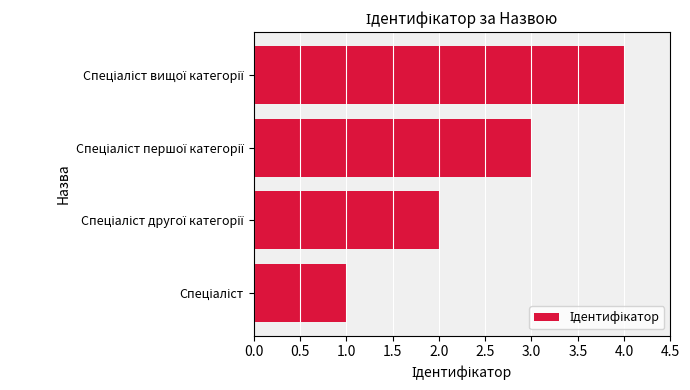

What is the difference between the maximum and minimum values?

3